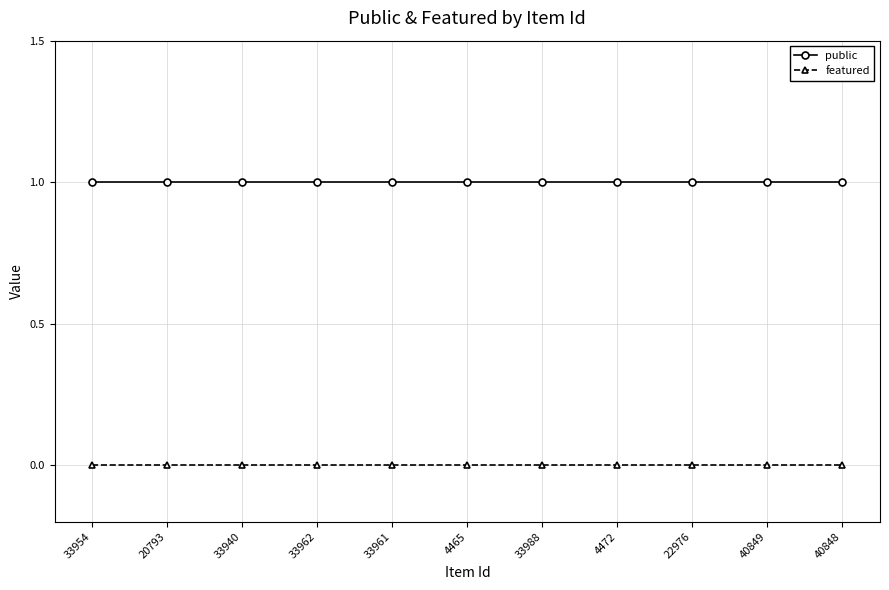

Reading left to right, what are all the values shown in this chart?

public: 1	1	1	1	1	1	1	1	1	1	1
featured: 0	0	0	0	0	0	0	0	0	0	0